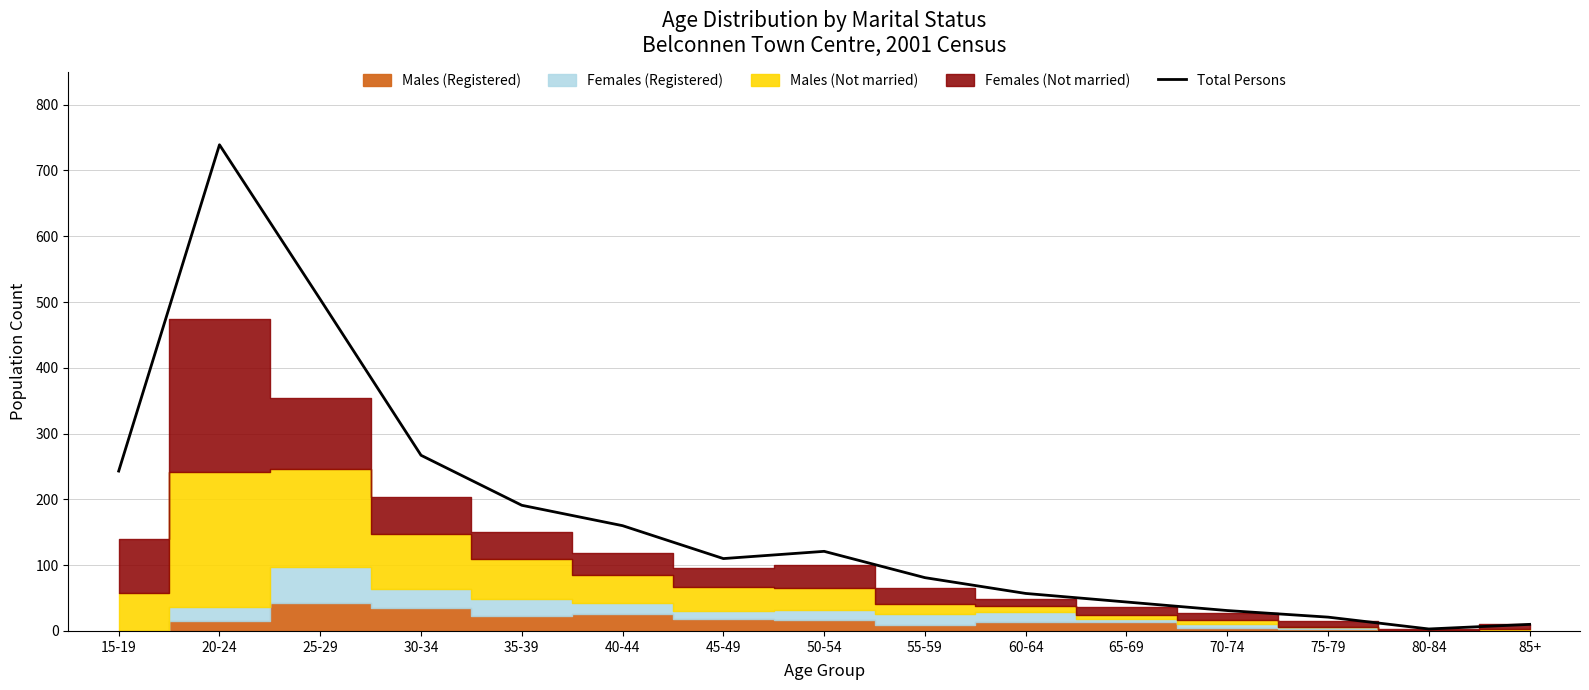

How many values are below 110?

7